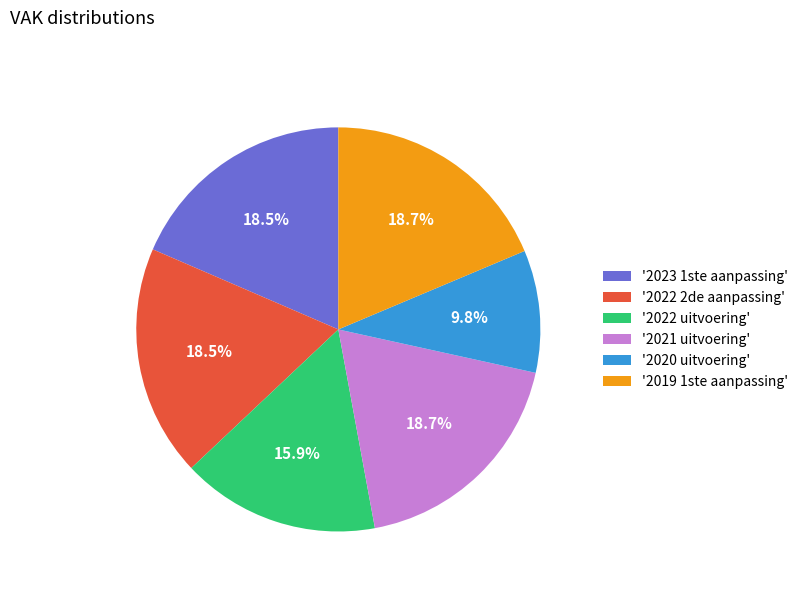

Count the number of slices in the pie.

6